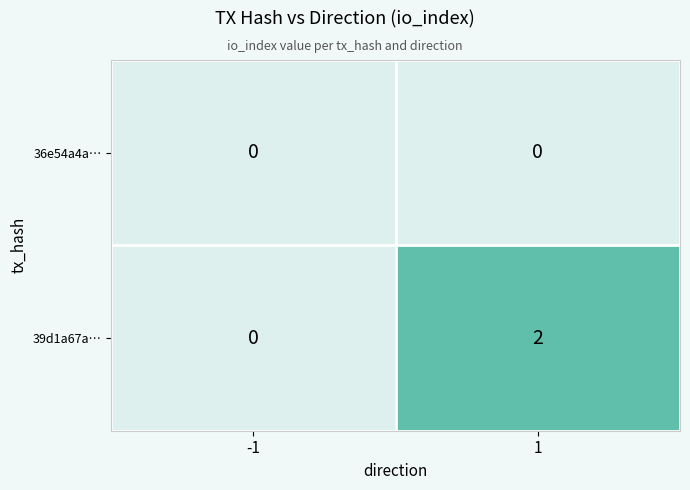

Which series has the largest total across all categories?

39d1a67a…